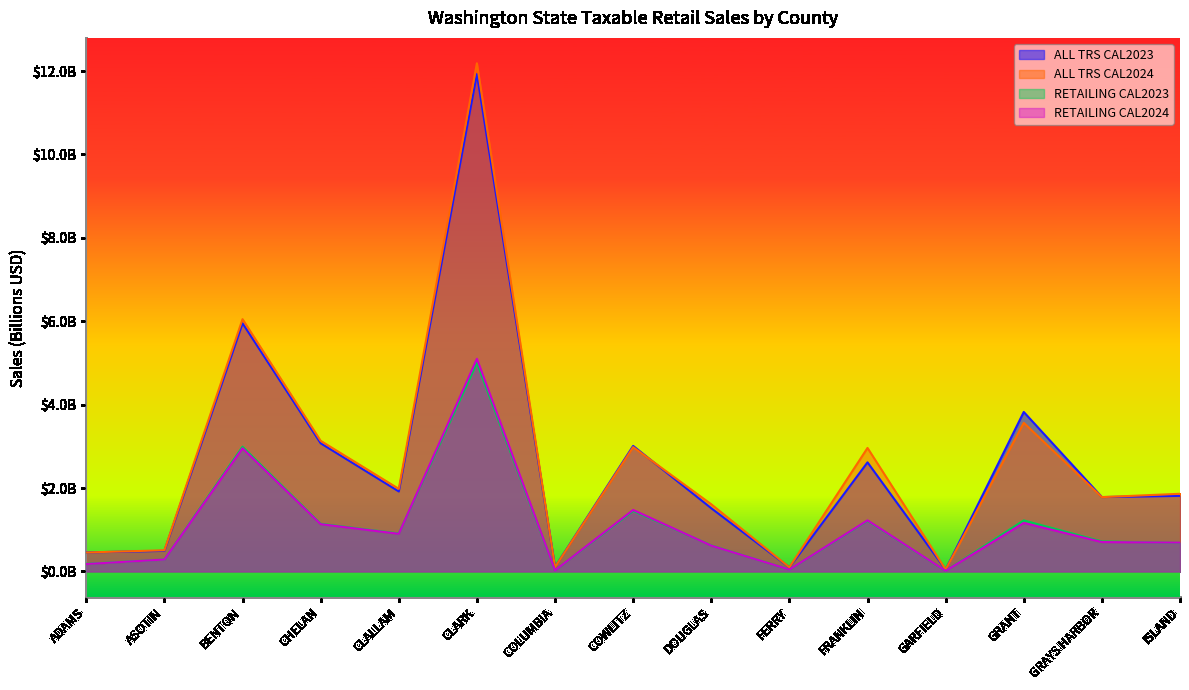

How many data points in ALL TRS CAL2023 are above 1?

10